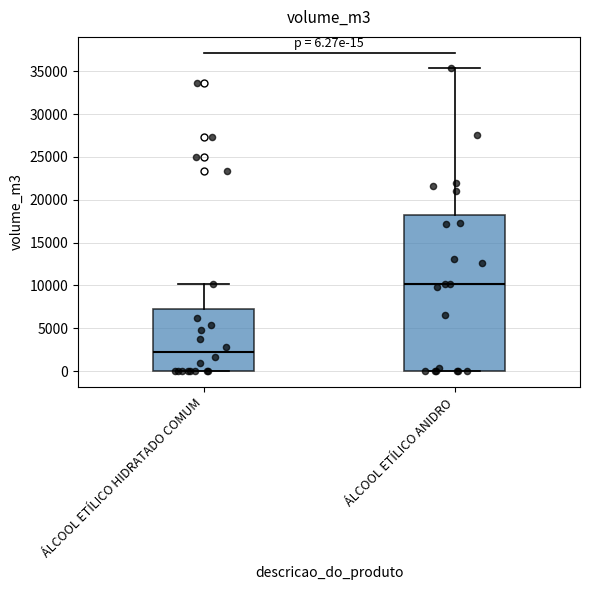

Which box's median line is the highest?

ÁLCOOL ETÍLICO ANIDRO